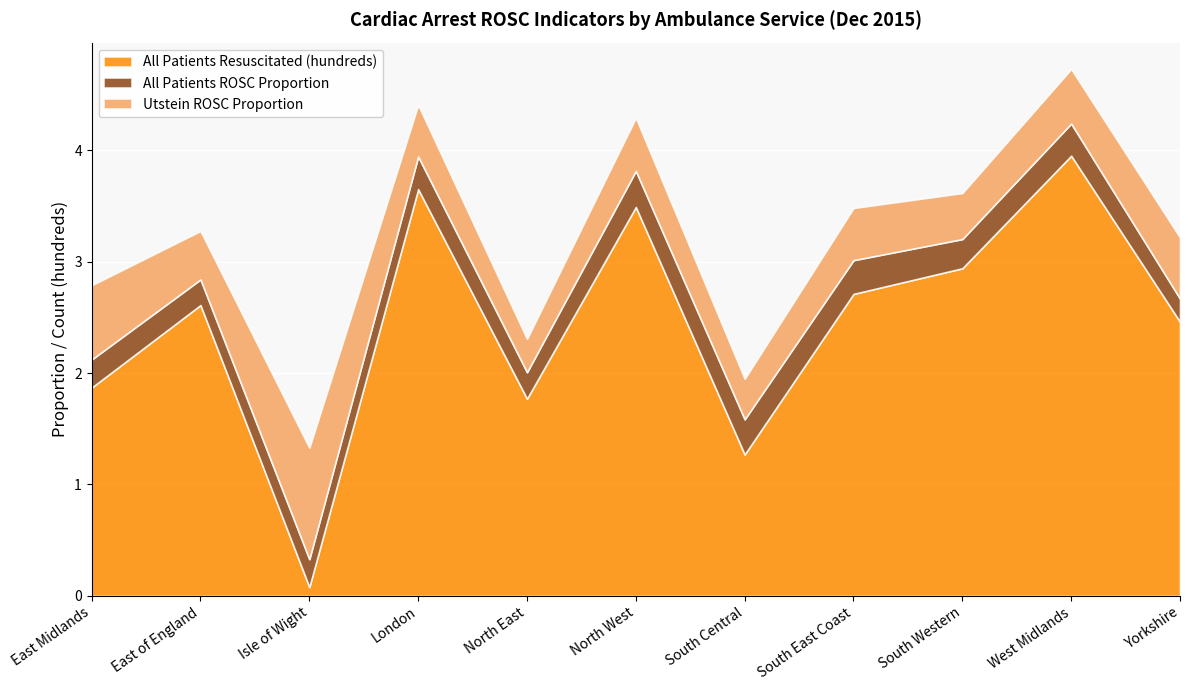

Reading right to left, transcribe all the data shown in this chart.

All Patients ROSC Proportion: 0.2	0.3	0.3	0.3	0.3	0.3	0.2	0.3	0.2	0.2	0.3
Utstein ROSC Proportion: 0.6	0.5	0.4	0.5	0.4	0.5	0.3	0.5	1.0	0.4	0.7
All Patients Resuscitated (hundreds): 2.5	4.0	2.9	2.7	1.3	3.5	1.8	3.6	0.1	2.6	1.9